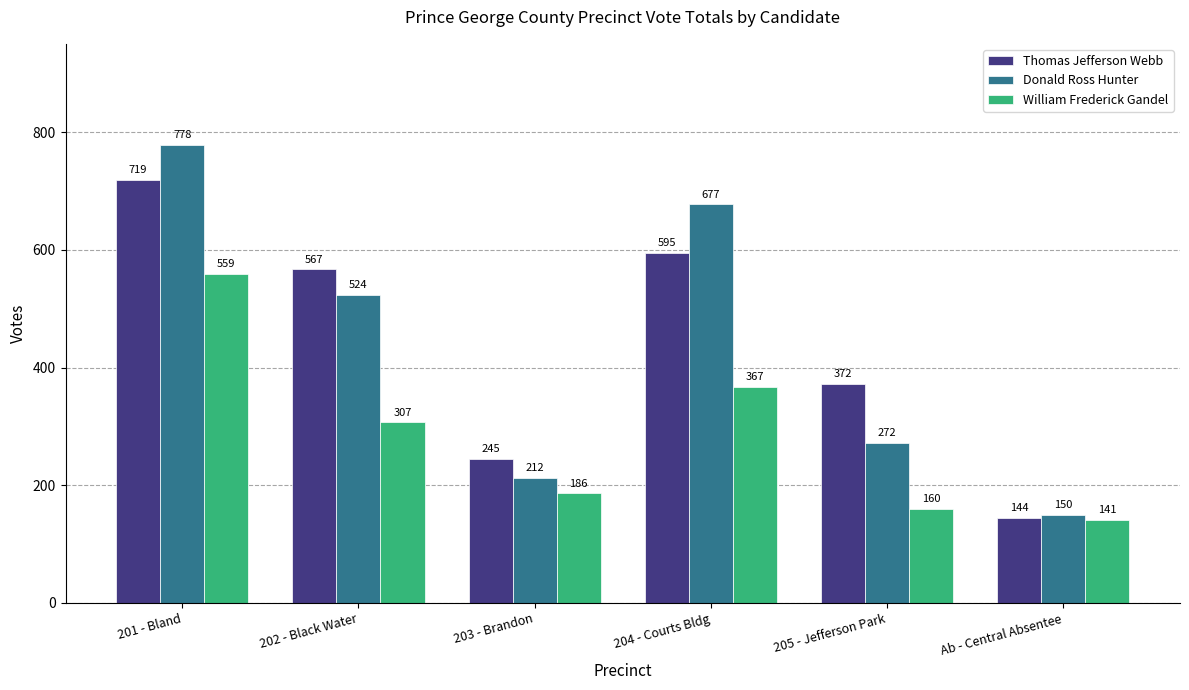

What is the total value across all series at 205 - Jefferson Park?

804